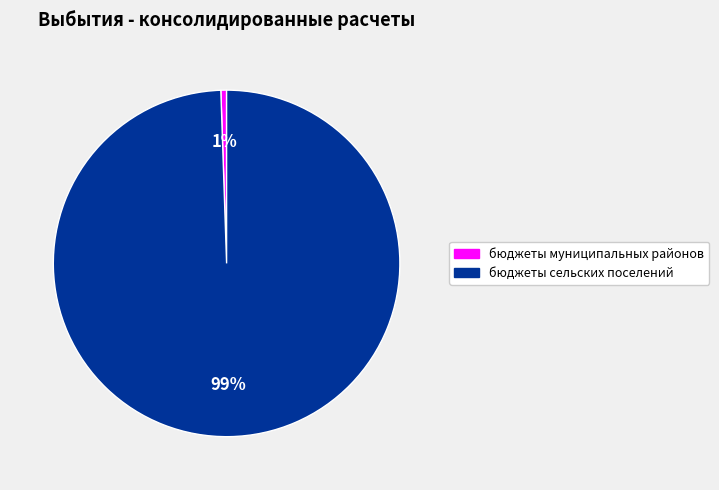

Which has a higher value, бюджеты сельских поселений or бюджеты муниципальных районов?

бюджеты сельских поселений